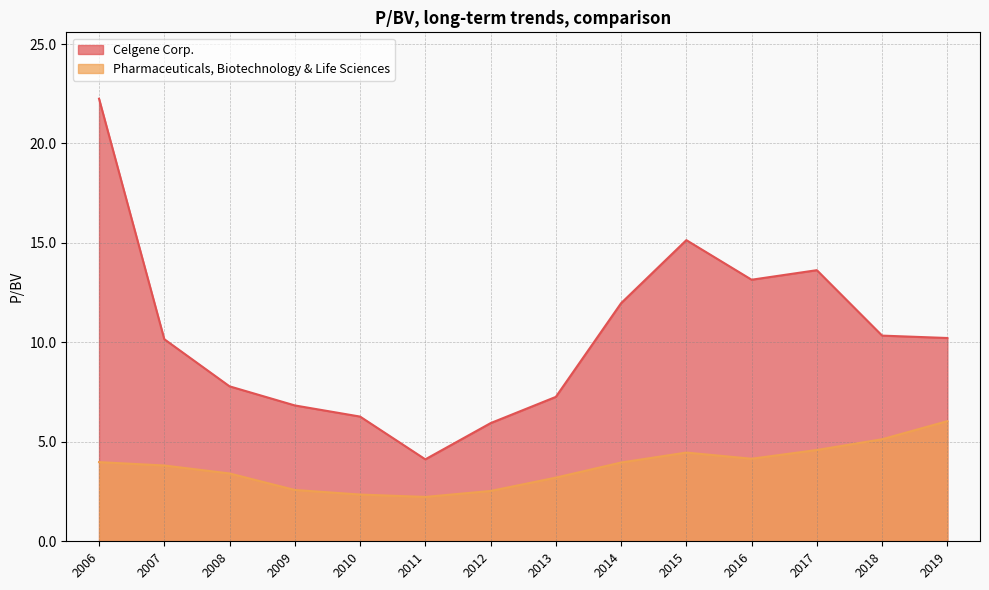

Which category has the highest value across all series?

2006